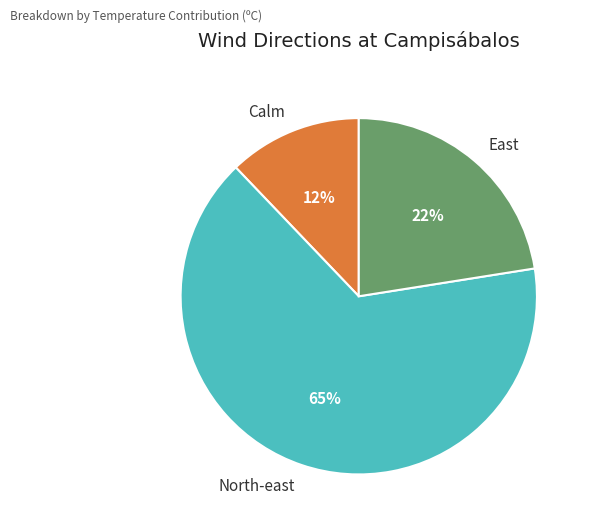

Does North-east represent more than half of the total?

Yes